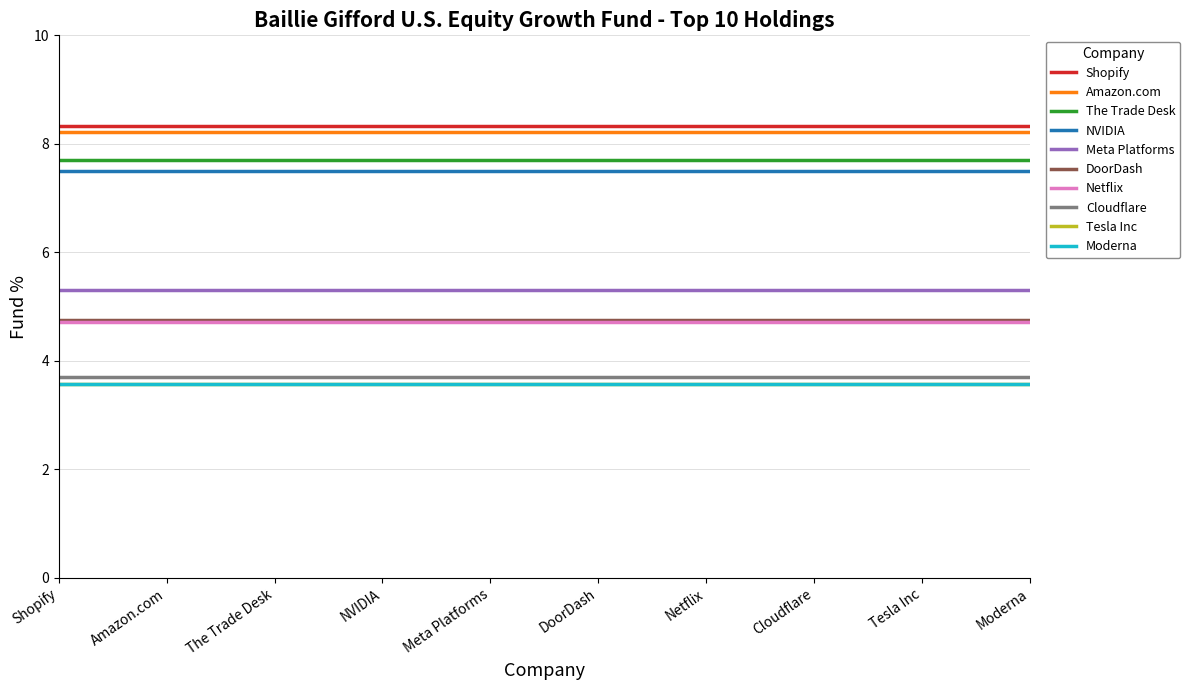

Does the chart have visible grid lines?

Yes